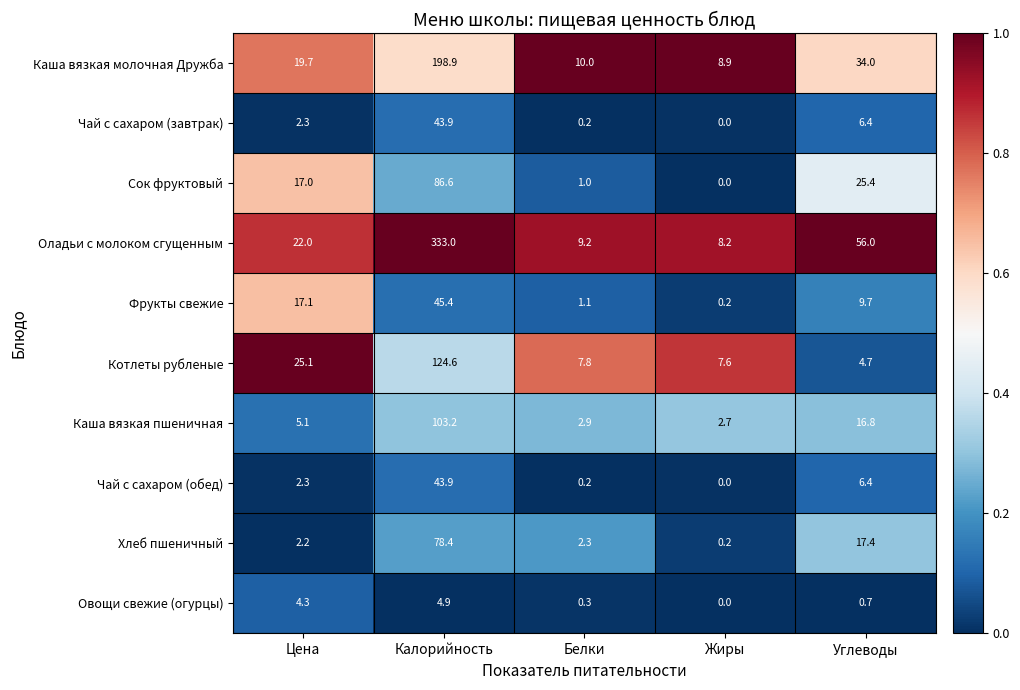

What is the difference between the Котлеты рубленые values at Углеводы and Цена?

20.4